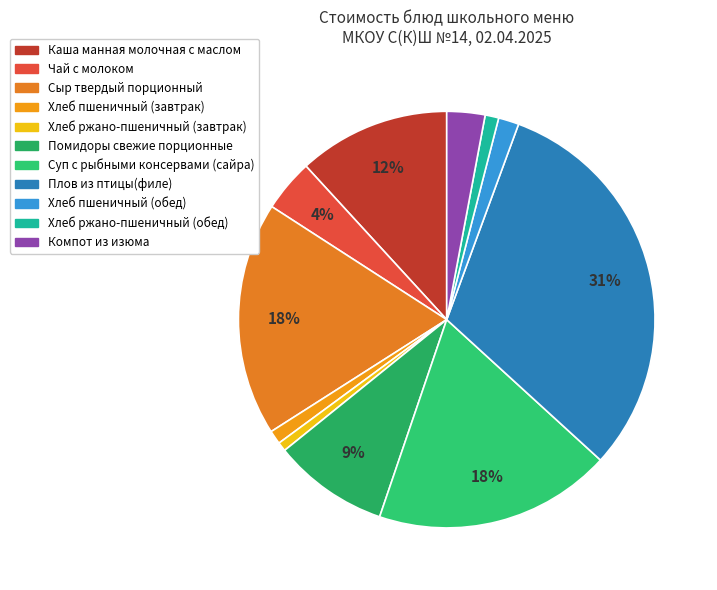

To the nearest percent, what portion does Суп с рыбными консервами (сайра) represent?

18%